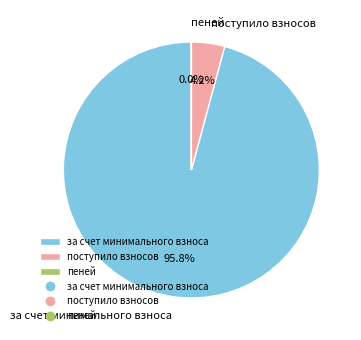

Which has a higher value, поступило взносов or за счет минимального взноса?

за счет минимального взноса